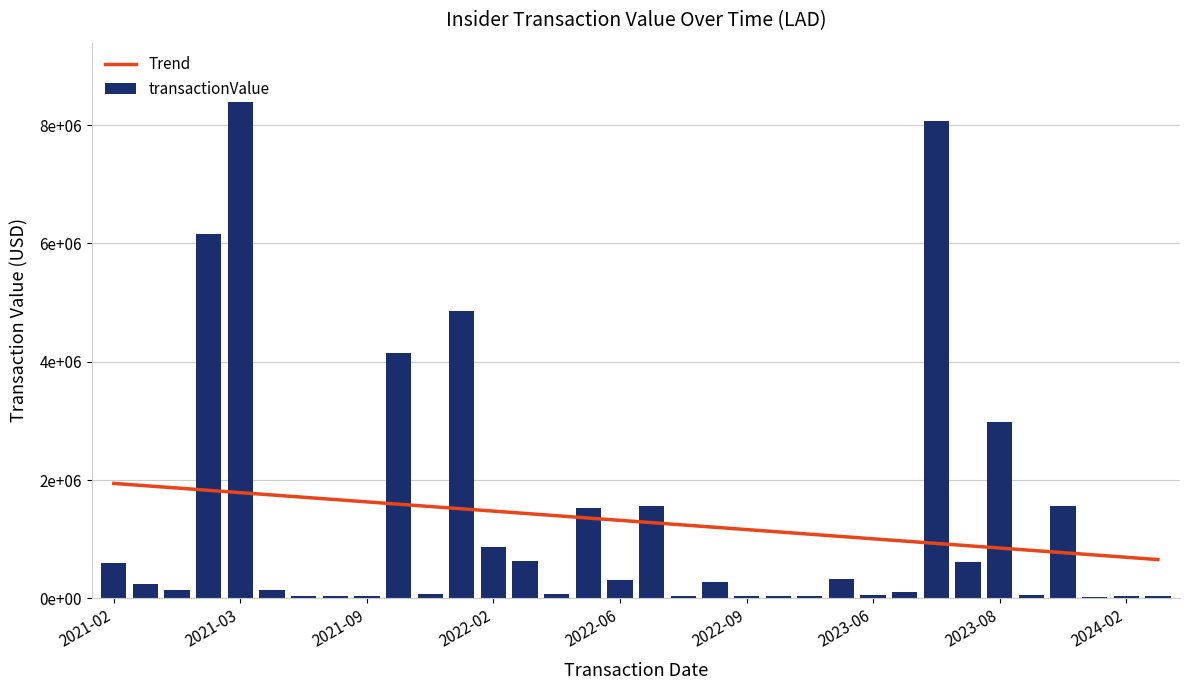

List the labels in order of value, largest first.

2021-03-08, 2023-07-28, 2021-03-03, 2022-02-10, 2021-11-16, 2023-08-03, 2022-06-08, 2023-08-30, 2022-05-17, 2022-02-15, 2022-03-03, 2023-07-31, 2021-02-23, 2023-05-08, 2022-06-06, 2022-08-19, 2021-02-24, 2021-03-01, 2021-03-09, 2023-07-27, 2022-03-15, 2021-12-15, 2023-06-06, 2023-08-25, 2021-08-10, 2021-09-10, 2023-05-01, 2022-09-15, 2023-02-28, 2021-04-22, 2024-02-16, 2022-08-05, 2024-05-01, 2023-11-20